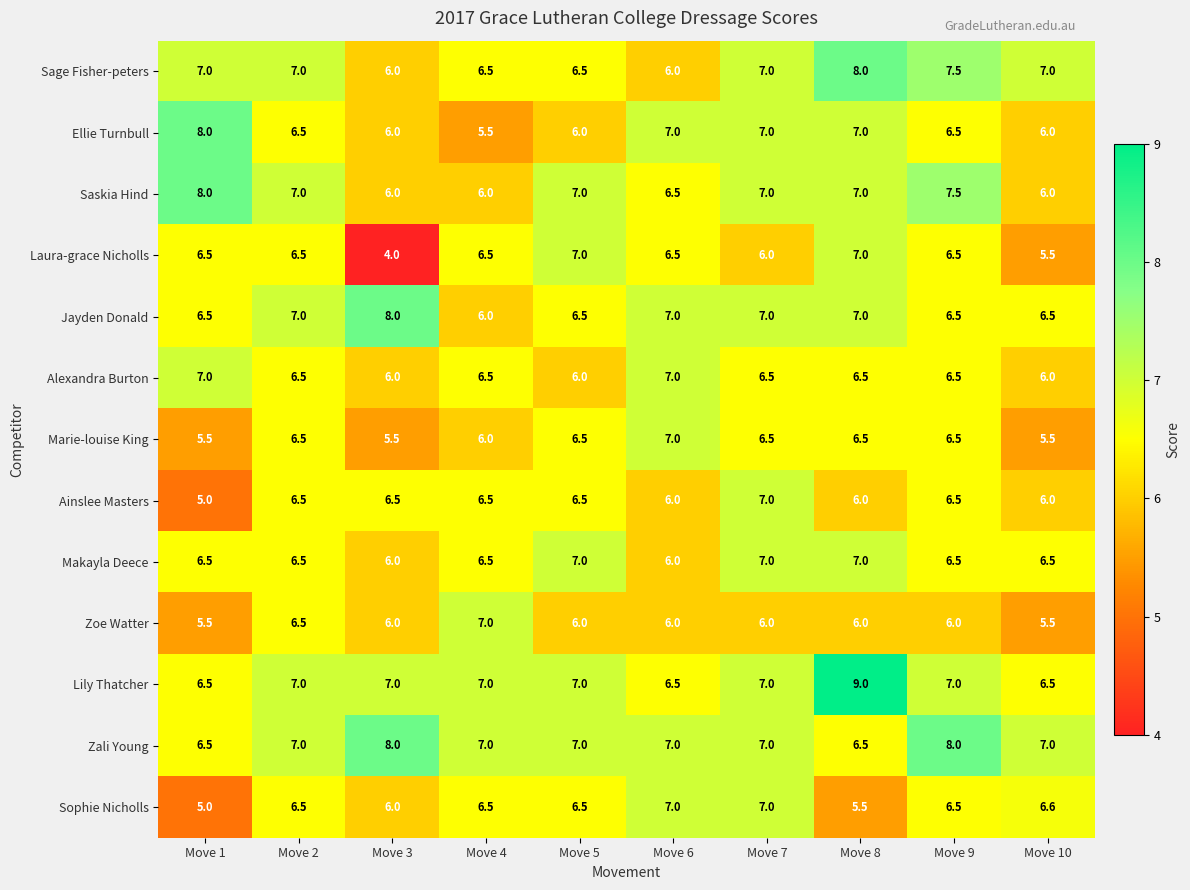

What is the total value across all series at Move 9?

88.0